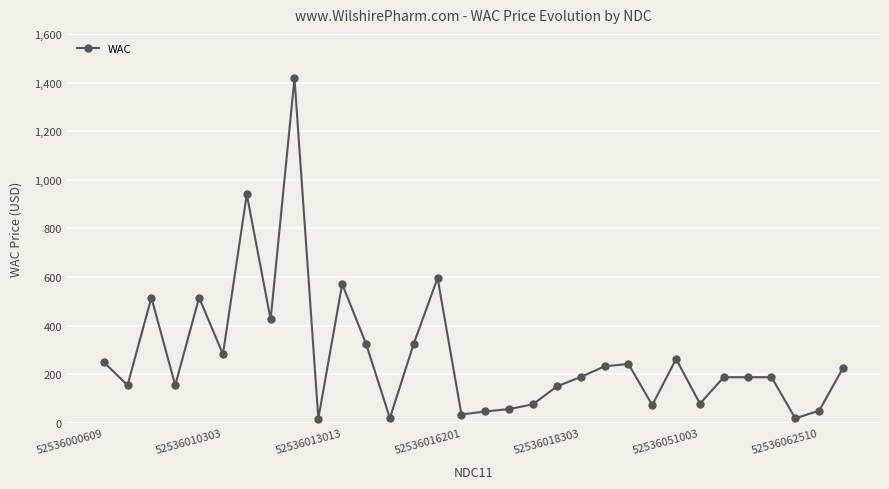

What is the difference between the maximum and minimum values?

1399.7